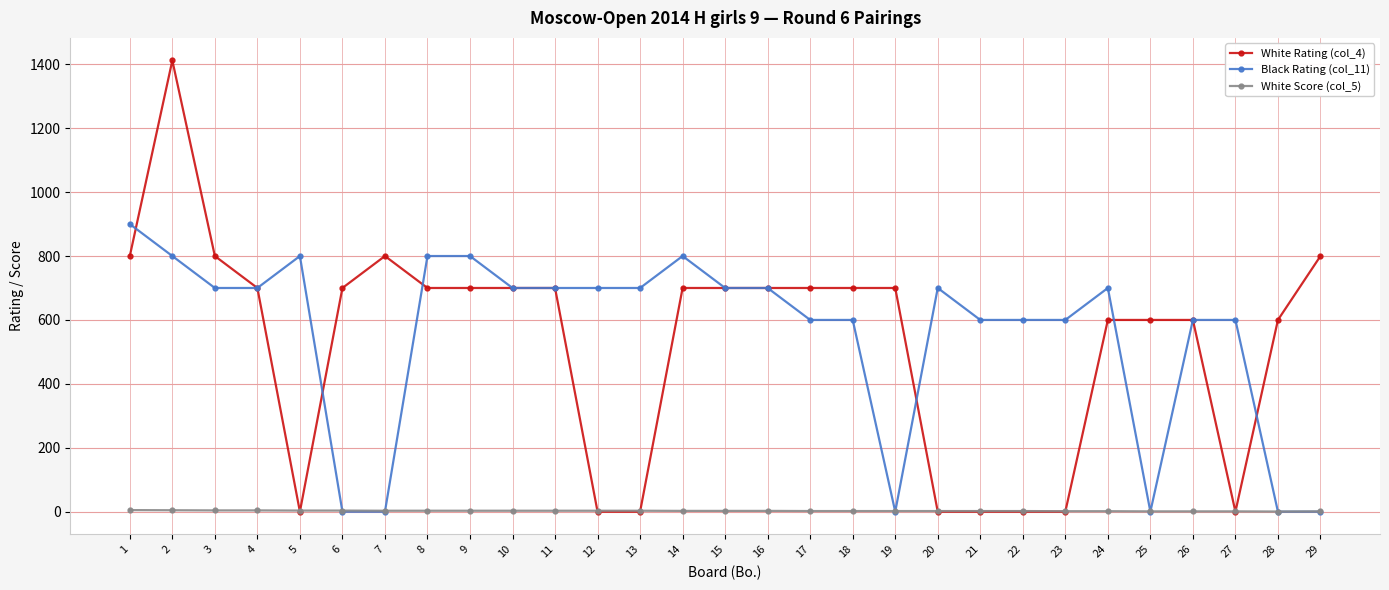

Where does the White Rating (col_4) series first go above 700?

1